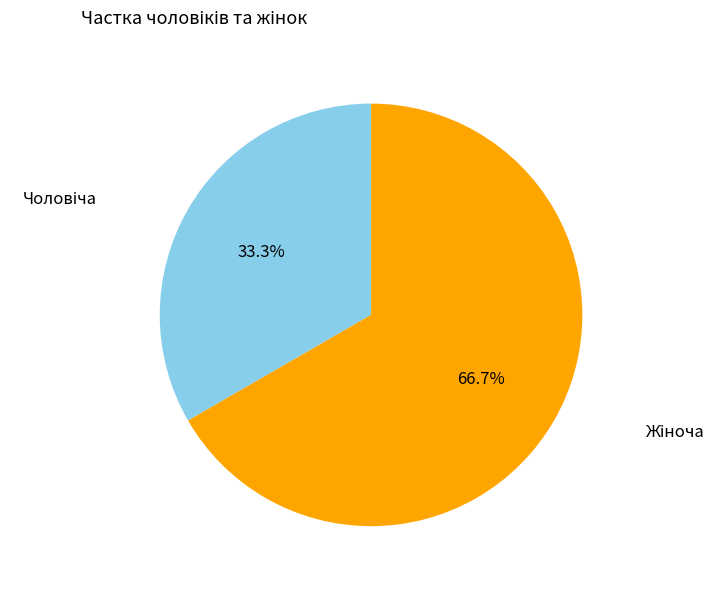

Does any single category account for the majority?

Yes